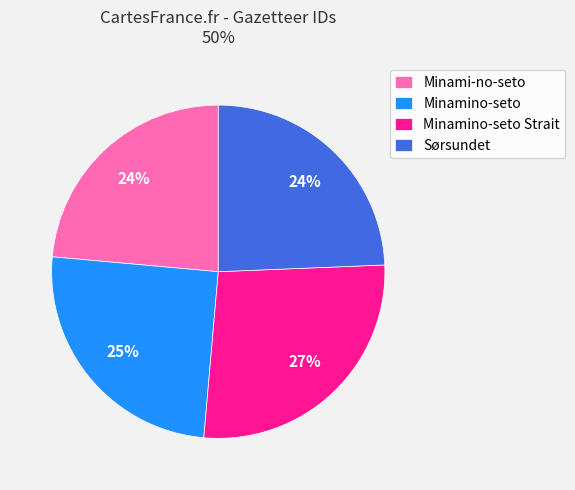

The Minamino-seto Strait slice represents 27% of the pie. True or false?

True